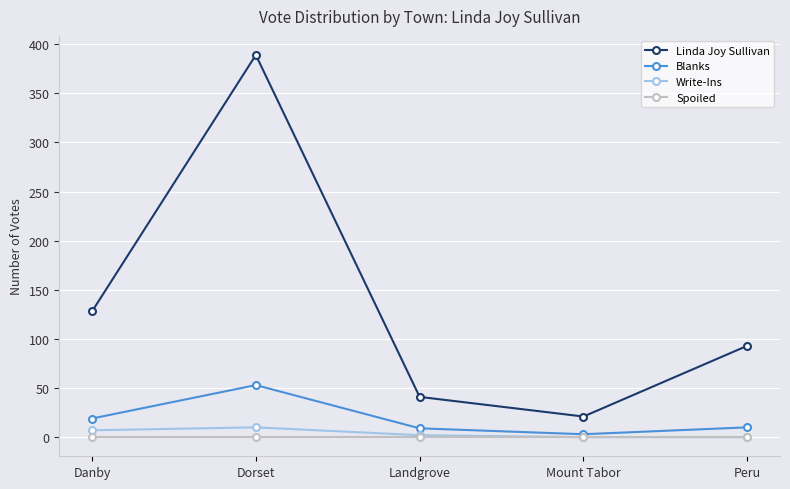

Which series changed the most between Landgrove and Peru?

Linda Joy Sullivan